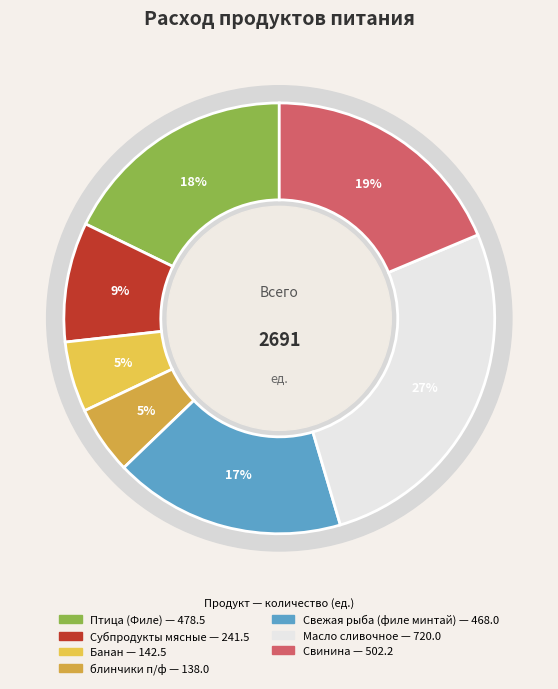

Is the sum of Масло сливочное and Свежая рыба (филе минтай) greater than half?

No